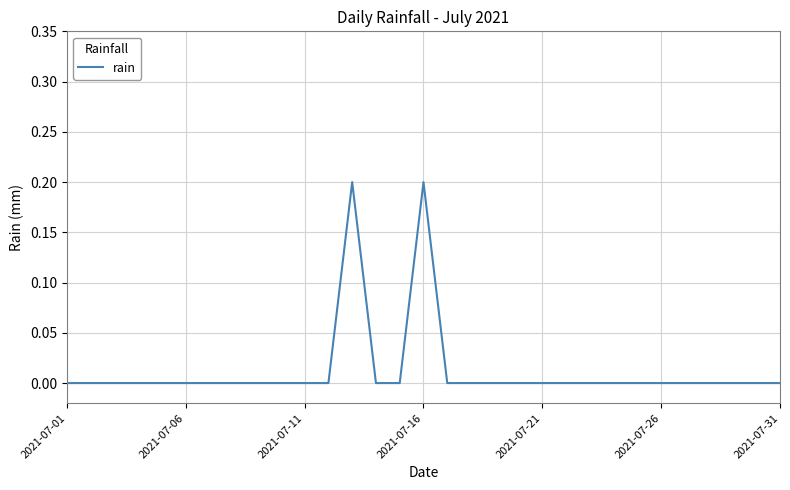

What is the difference between the maximum and minimum values?

0.2